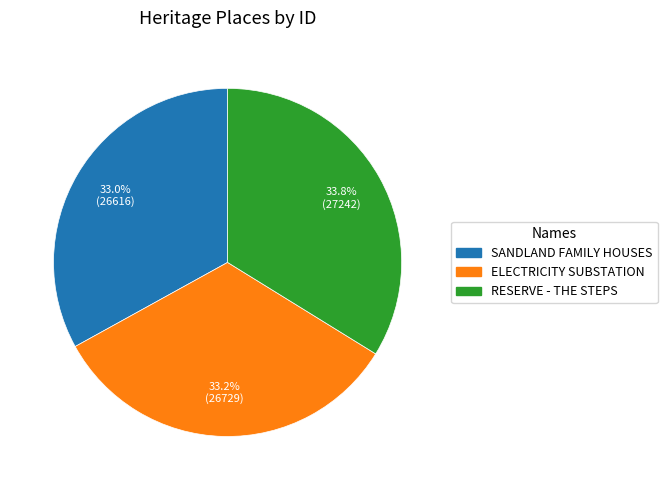

What percentage is the RESERVE - THE STEPS slice, to the nearest percent?

34%